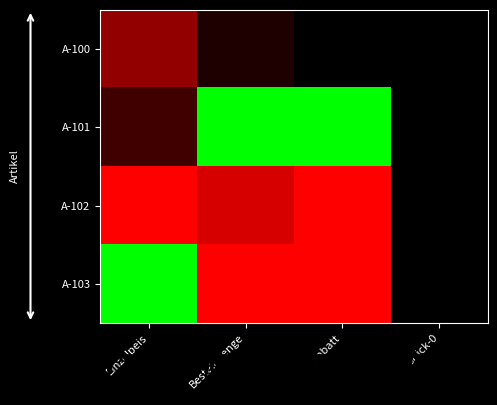

What is the approximate value of A-100 at Bestellmenge?

-0.1